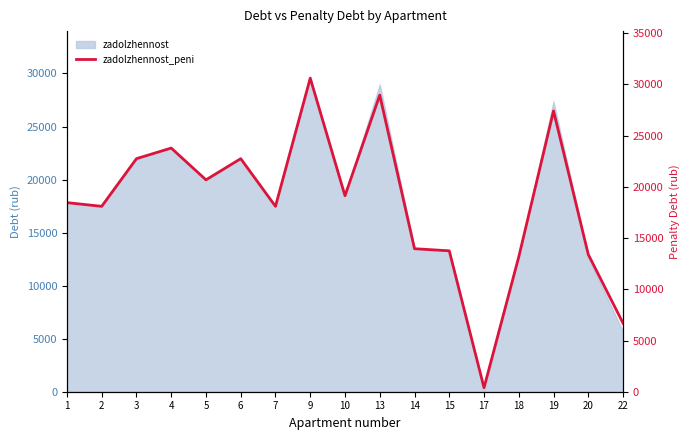

What is the ratio of the value at 7 to the value at 14?

1.3